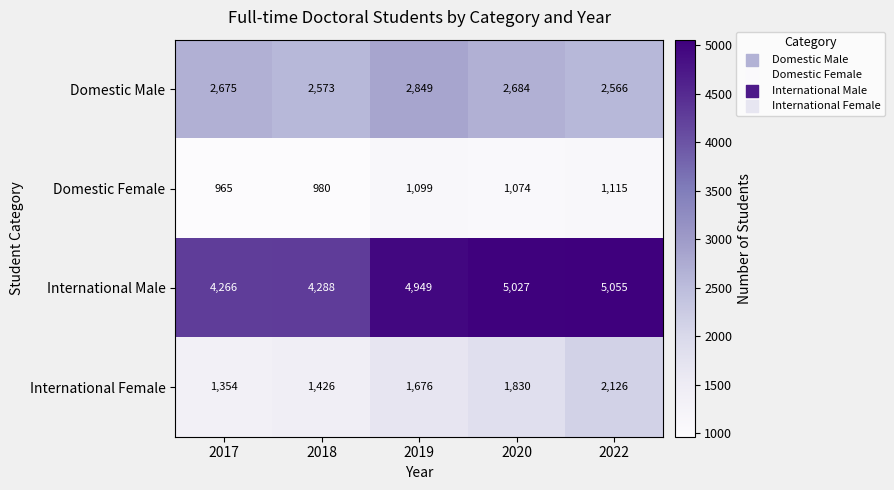

At how many categories does at least one series exceed 4350?

3